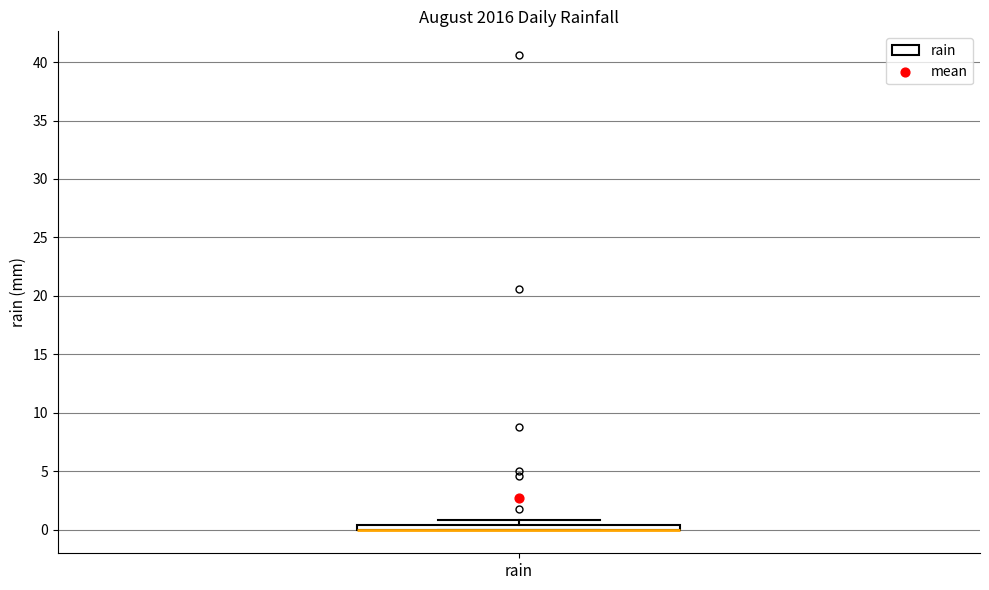

Where is the upper edge of the box for rain on the y-axis? The values are not printed on the chart, so give them approximately, as read against the axis.

0.5